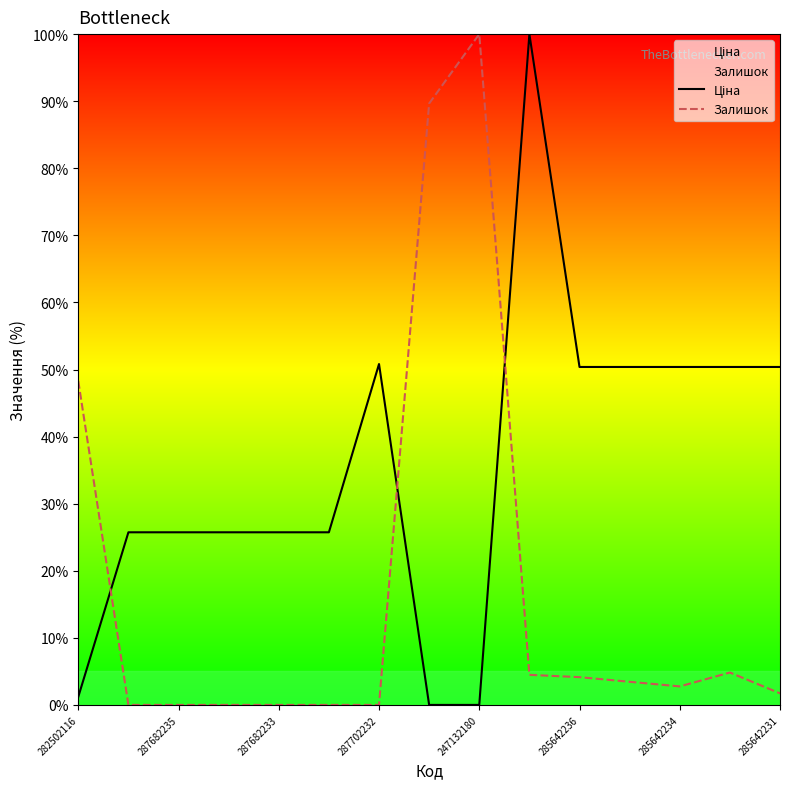

At 282502116, list the series in order from largest to smallest.

Залишок, Ціна